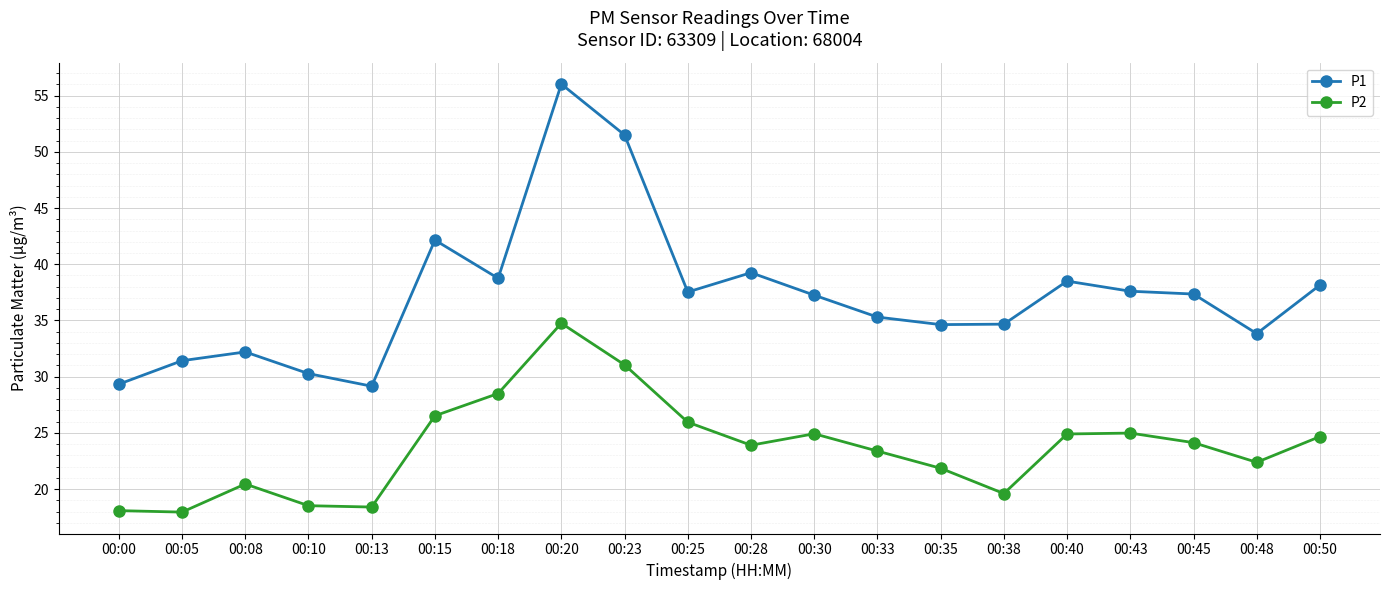

Which series changed the most between 00:05 and 00:23?

P1